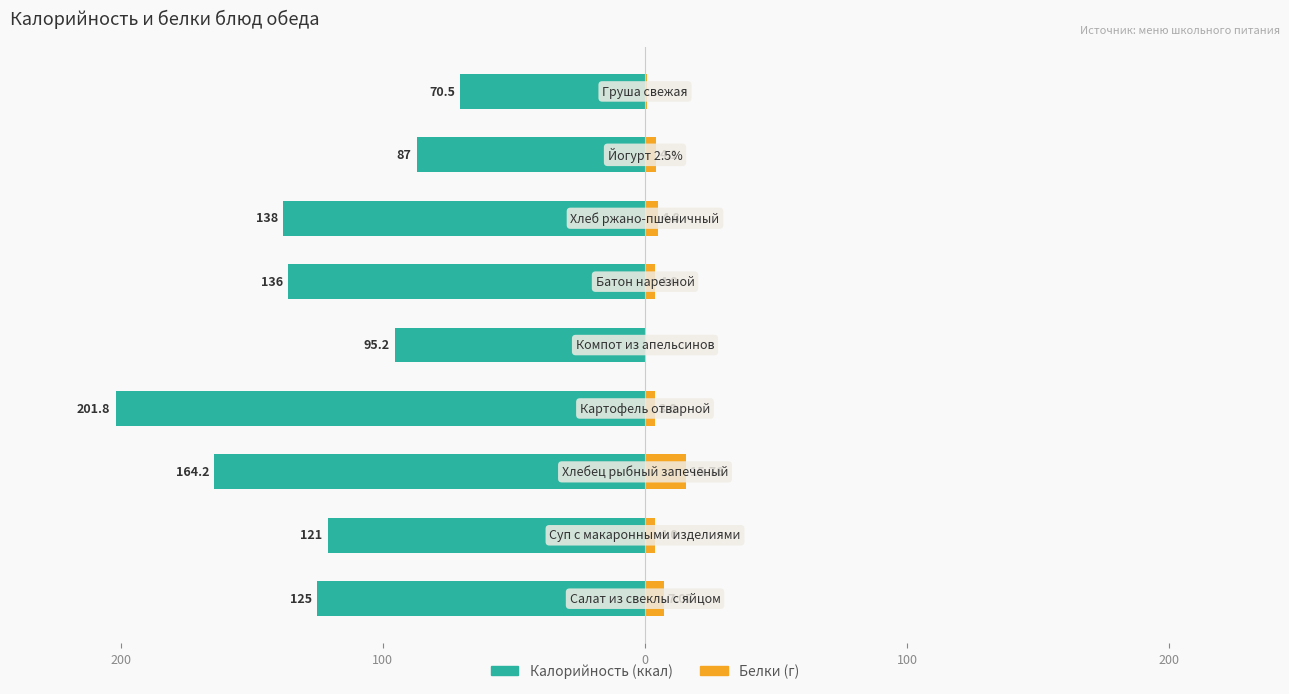

The value of Белки at 300 is 1.8. True or false?

False